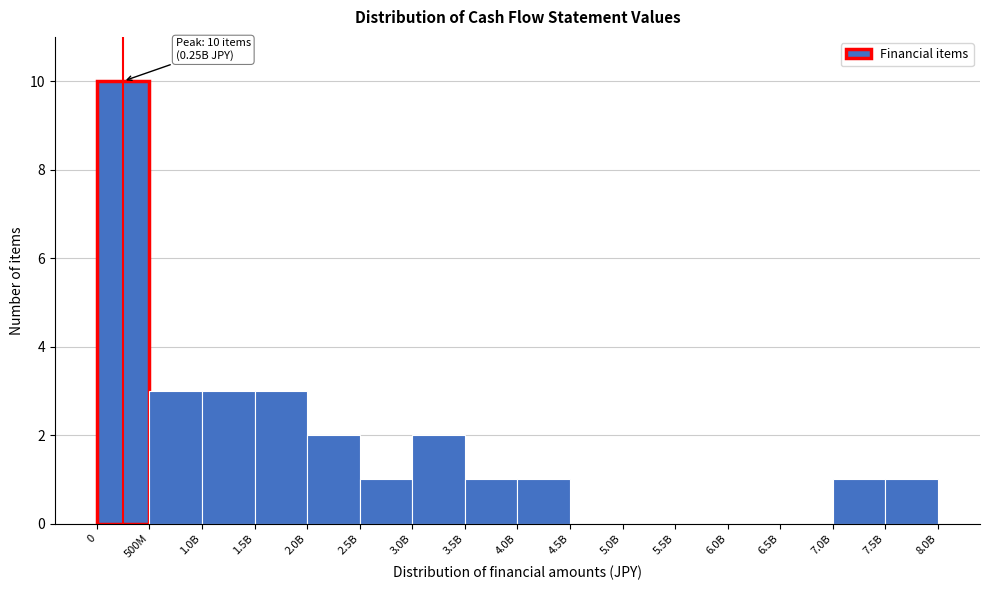

Reading left to right, transcribe all the data shown in this chart.

0=10	500M=3	1.0B=3	1.5B=3	2.0B=2	2.5B=1	3.0B=2	3.5B=1	4.0B=1	4.5B=0	5.0B=0	5.5B=0	6.0B=0	6.5B=0	7.0B=1	7.5B=1